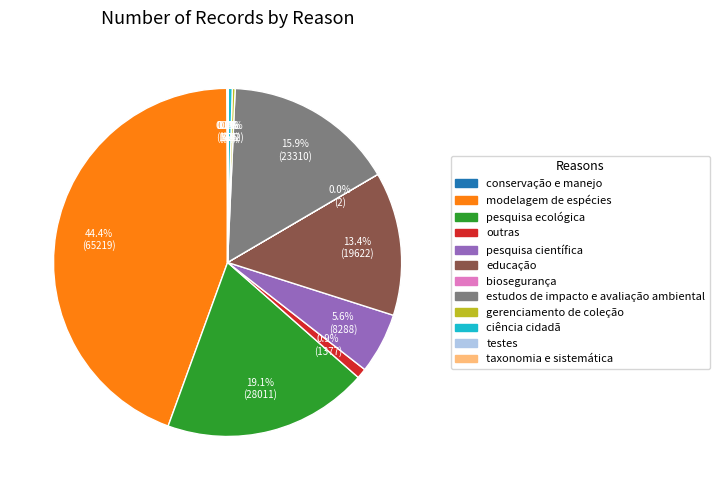

Does any single category account for the majority?

No